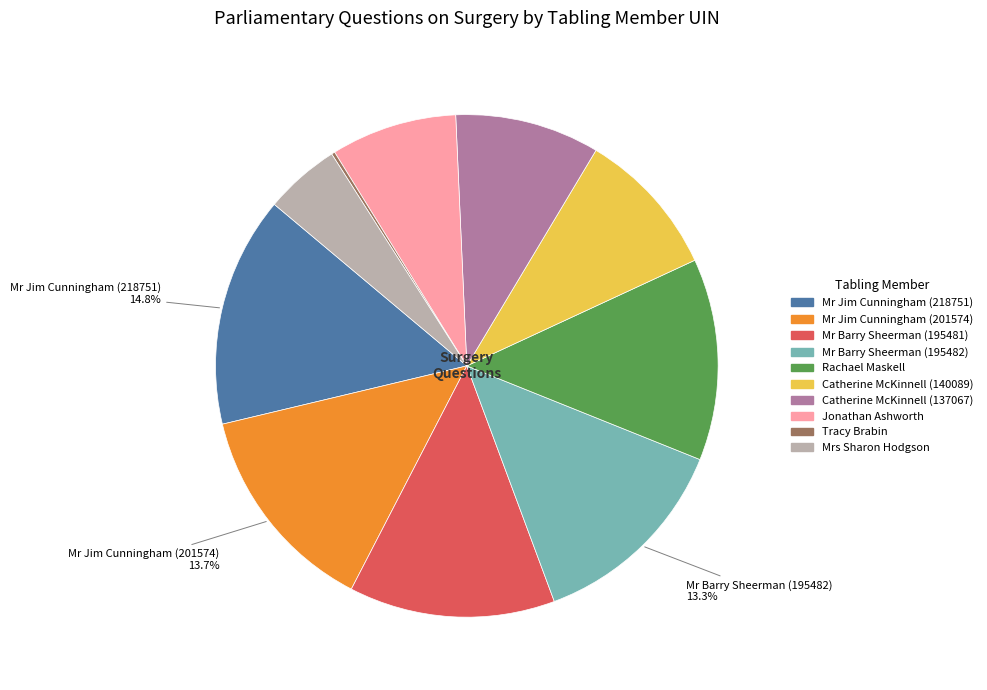

Approximately how many times larger is the value at Mr Barry Sheerman (195481) compared to Jonathan Ashworth?

1.6